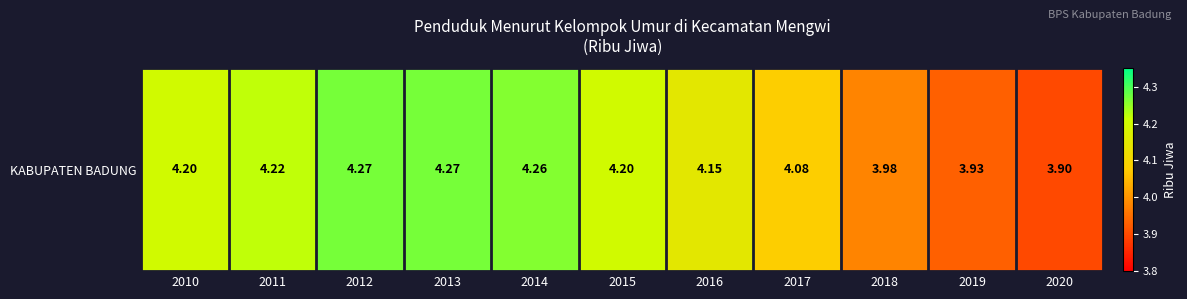

What is the sum of all values?

45.5